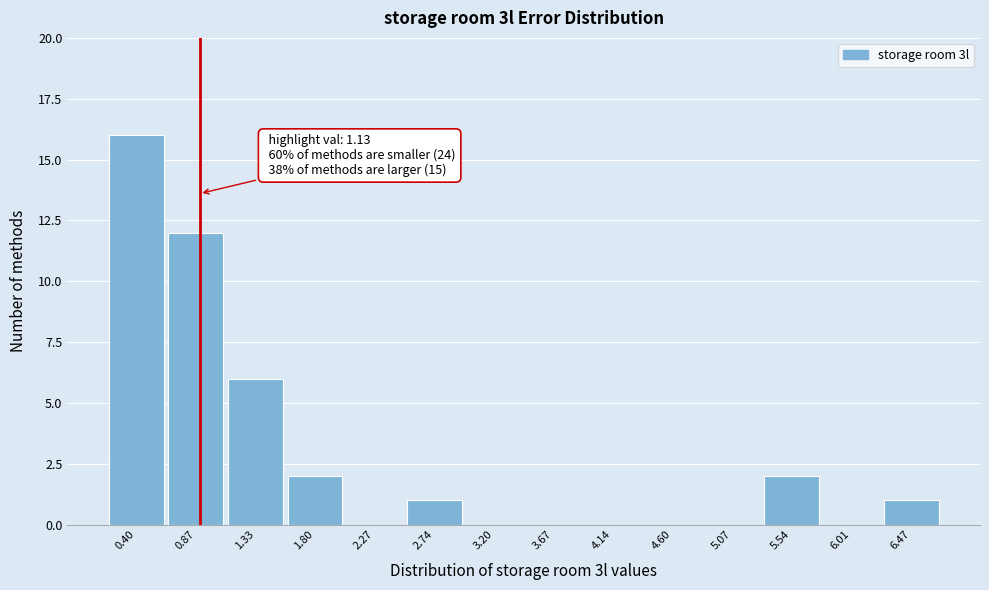

Reading left to right, list all the values displayed in this chart.

0.40=16	0.87=12	1.33=6	1.80=2	2.27=0	2.74=1	3.20=0	3.67=0	4.14=0	4.60=0	5.07=0	5.54=2	6.01=0	6.47=1